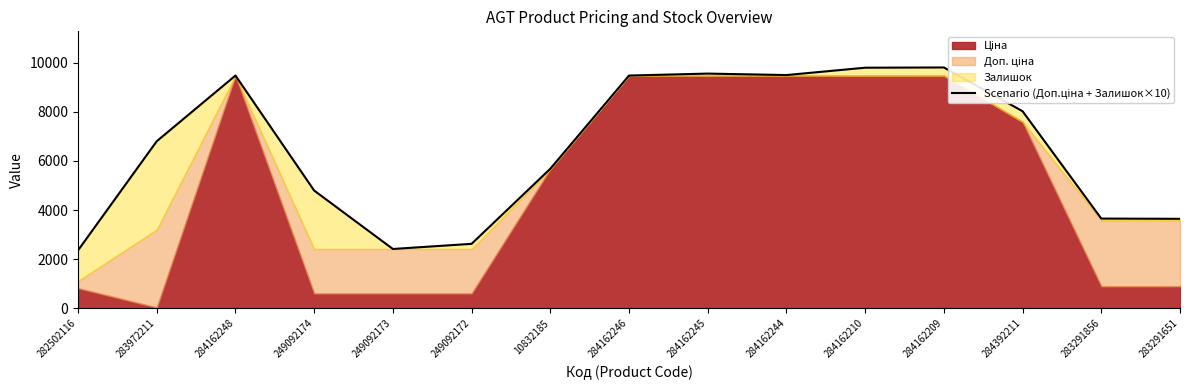

At which category does the data reach its first local valley?

249092173